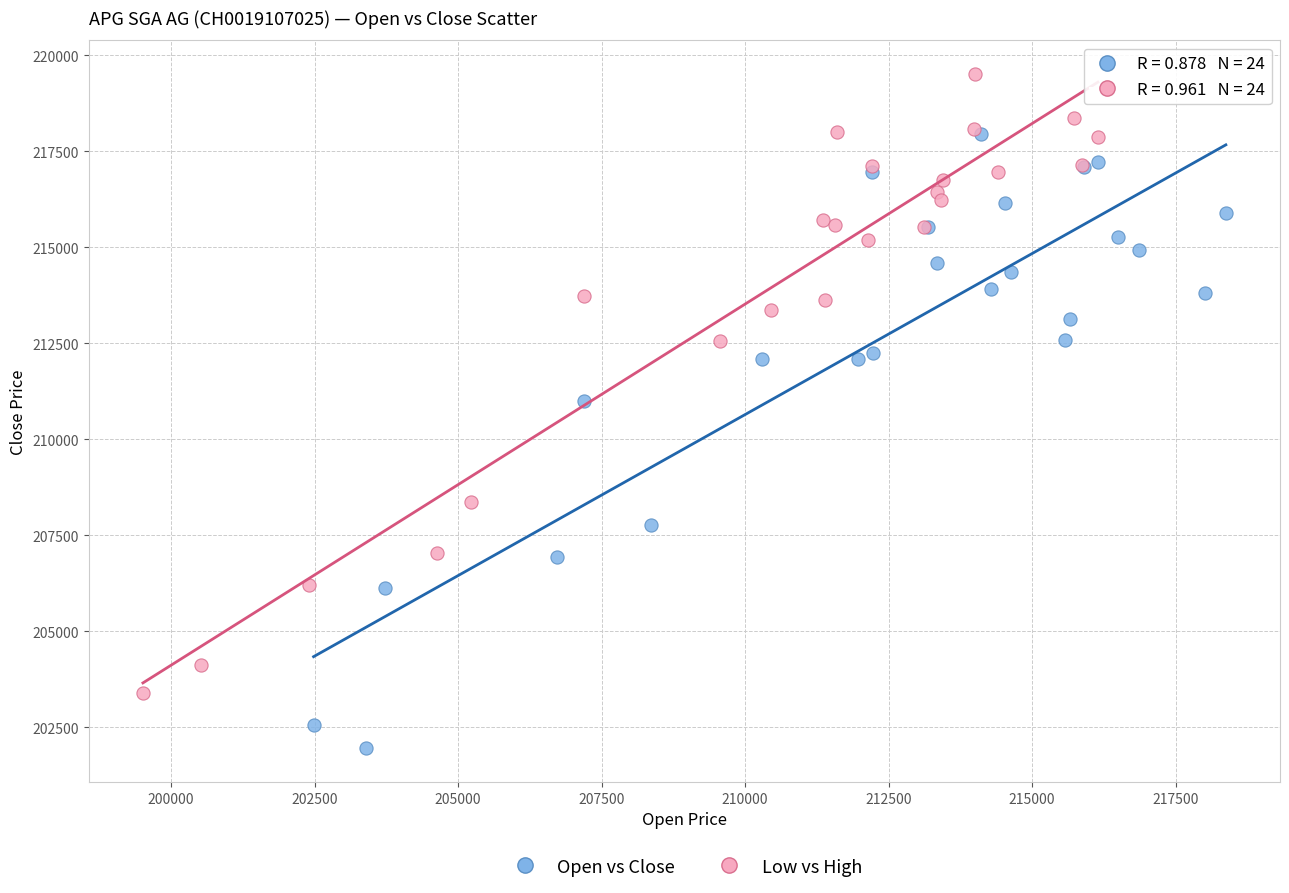

Which series reaches the maximum Y coordinate?

Low vs High